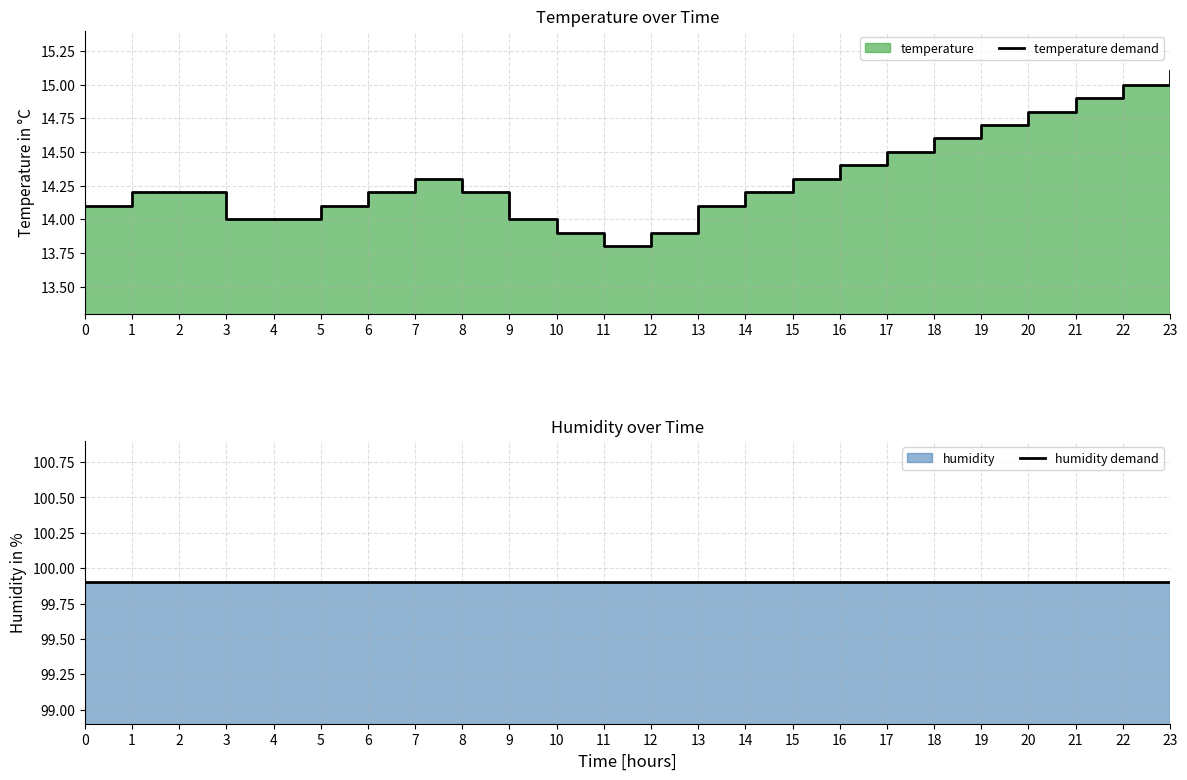

True or false: humidity demand and temperature demand cross at least once.

False